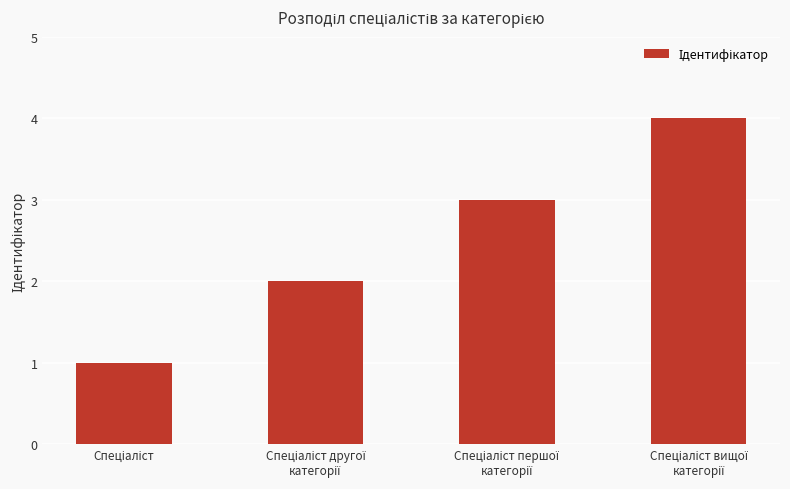

What is the difference between the maximum and minimum values?

3